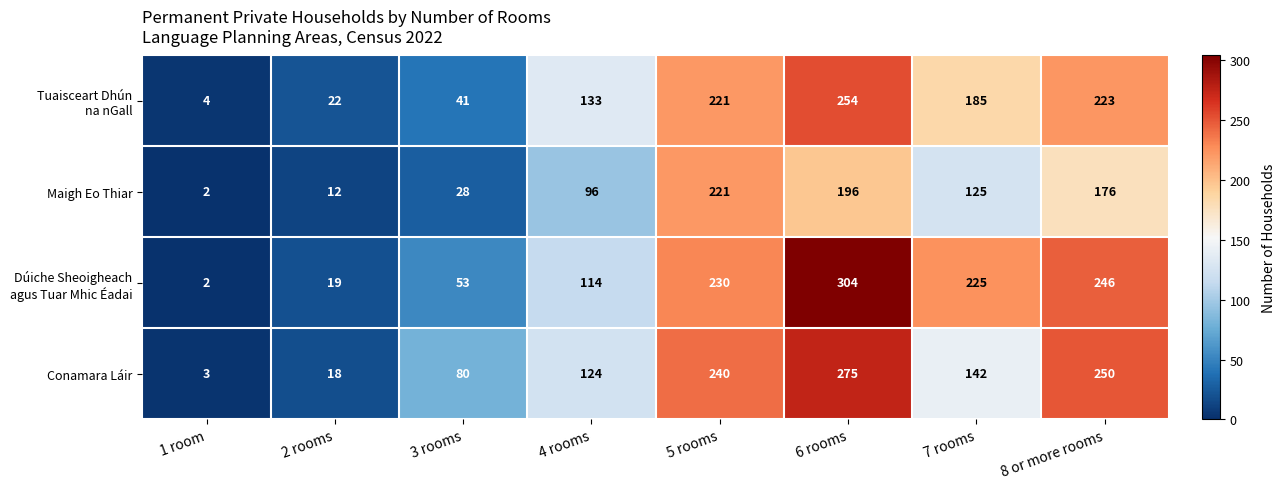

Between 2 rooms and 8 or more rooms, which series saw the biggest shift?

Conamara Láir